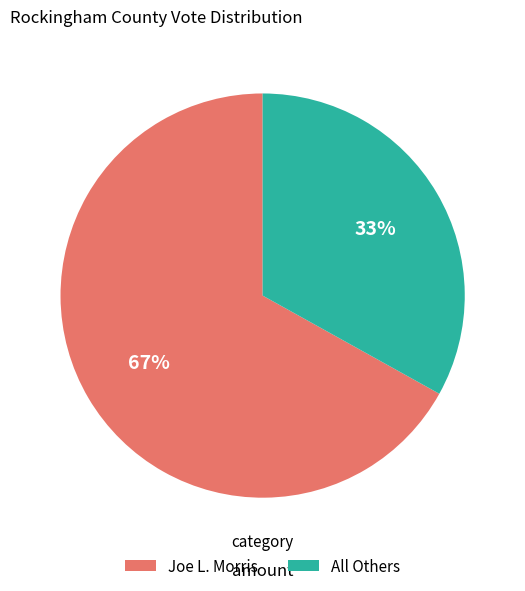

To the nearest percent, what is the difference between the largest and smallest slice percentages?

34%